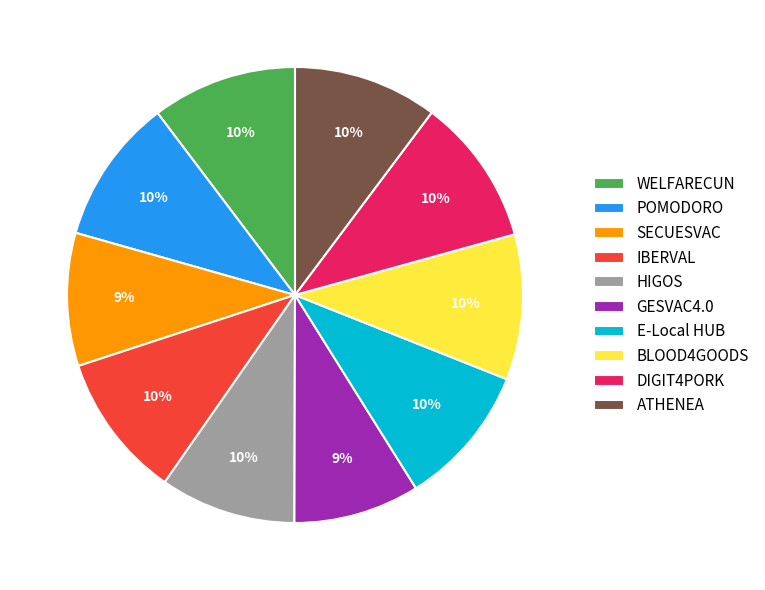

To the nearest percent, what is the average slice percentage?

10%